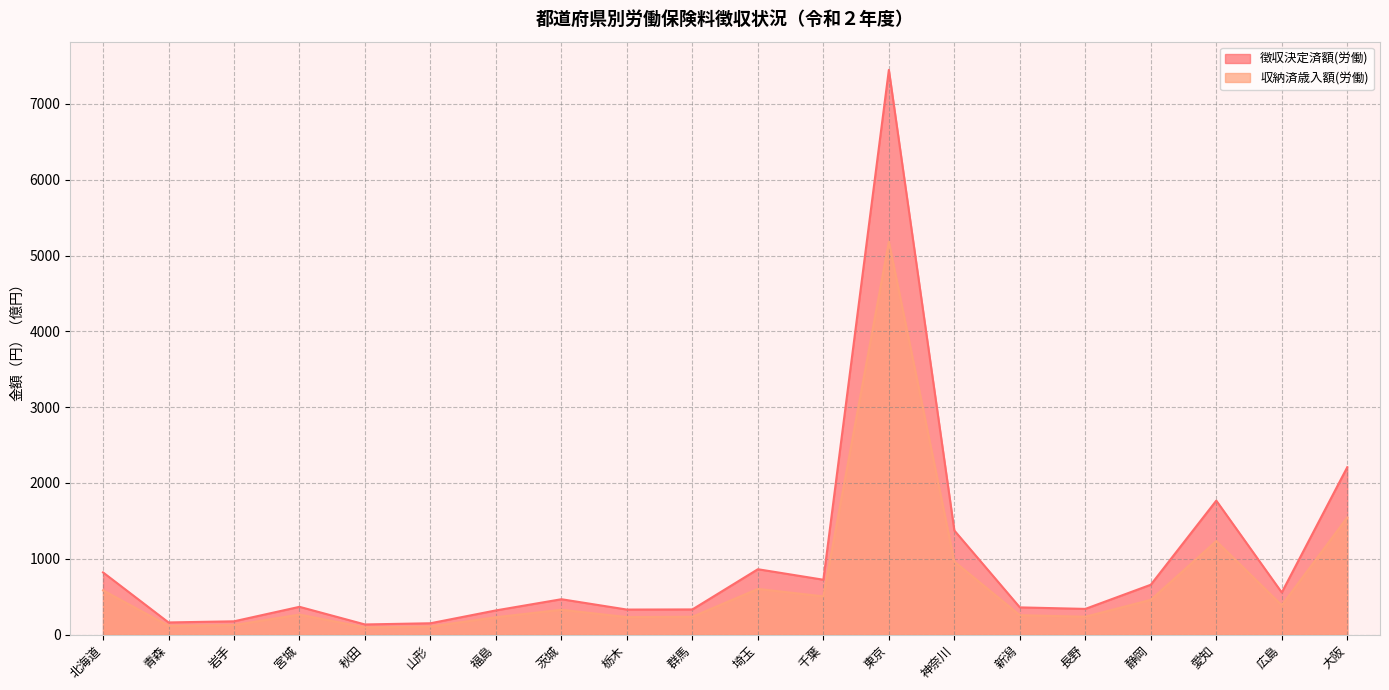

How many lines are shown in the chart?

2